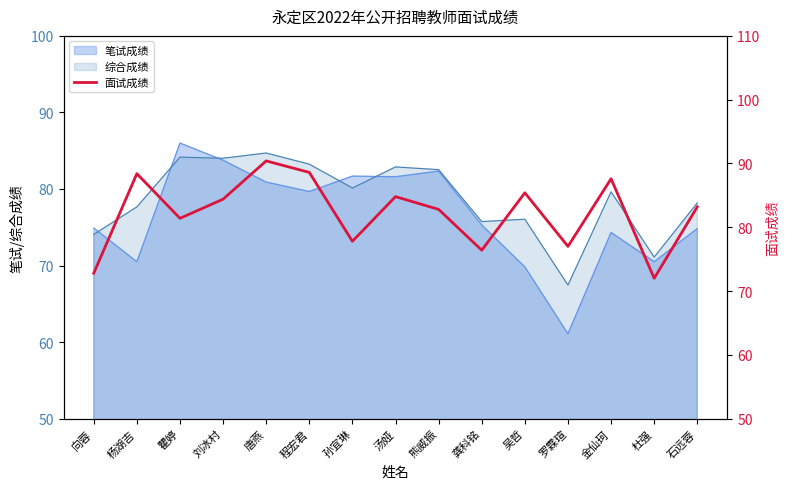

Which has a higher value, 石远蓉 or 汤娅?

汤娅